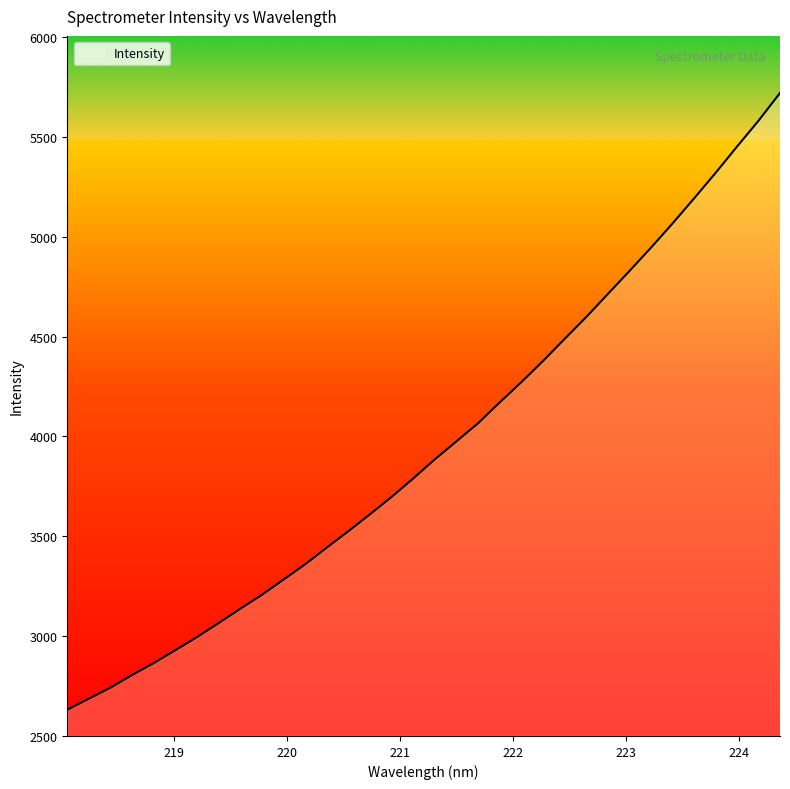

True or false: there are more than 2 points higher than both neighbors.

False